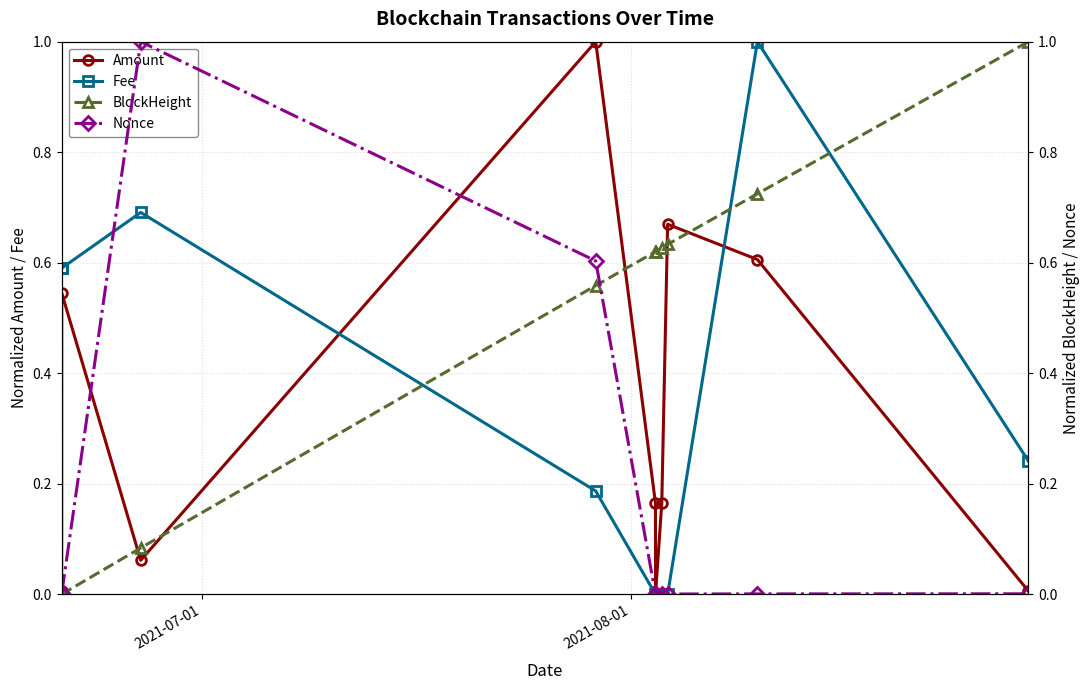

How many values in BlockHeight are above zero?

9